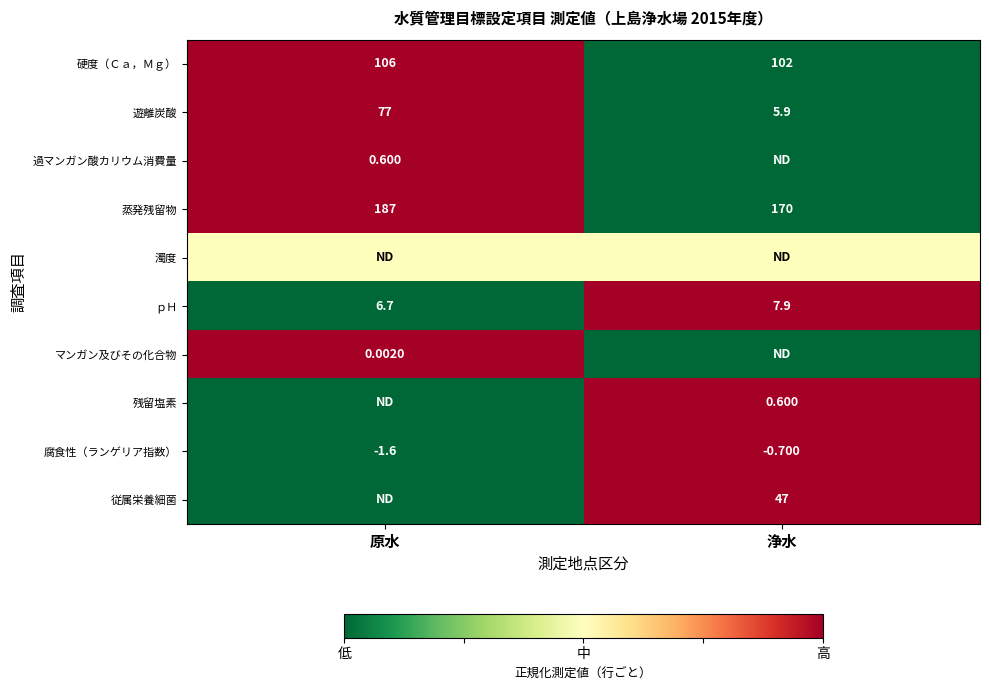

Which category has the lowest value in the 硬度（Ｃａ，Ｍｇ） series?

浄水